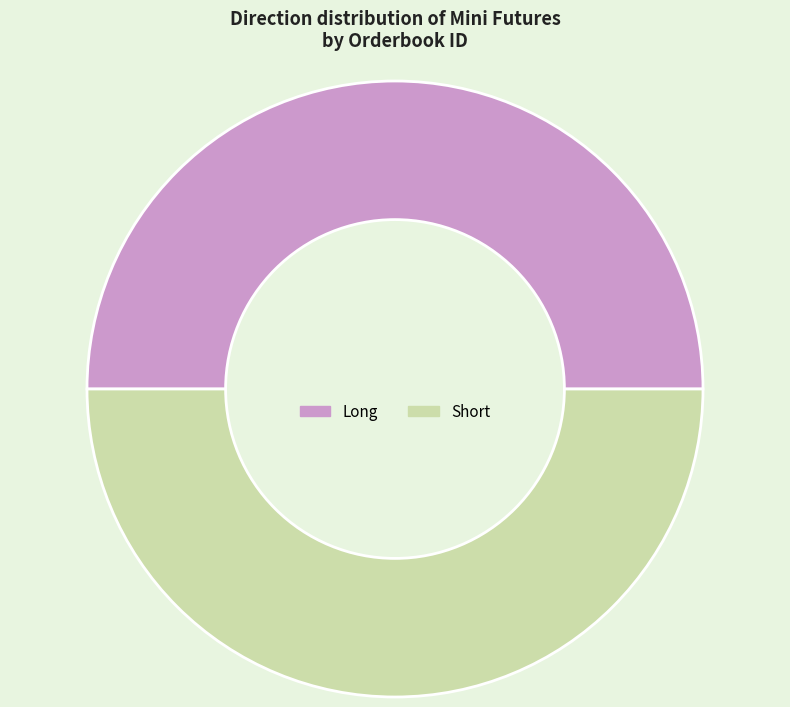

Combined, do Long and Short account for over 50%?

Yes